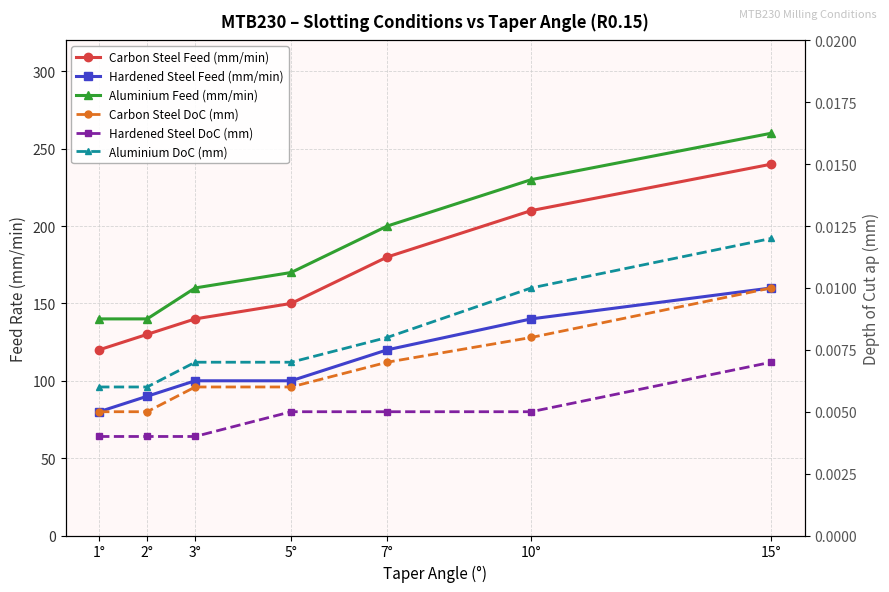

True or false: Carbon Steel Feed (mm/min) has a value of 41.2 at 2°.

False